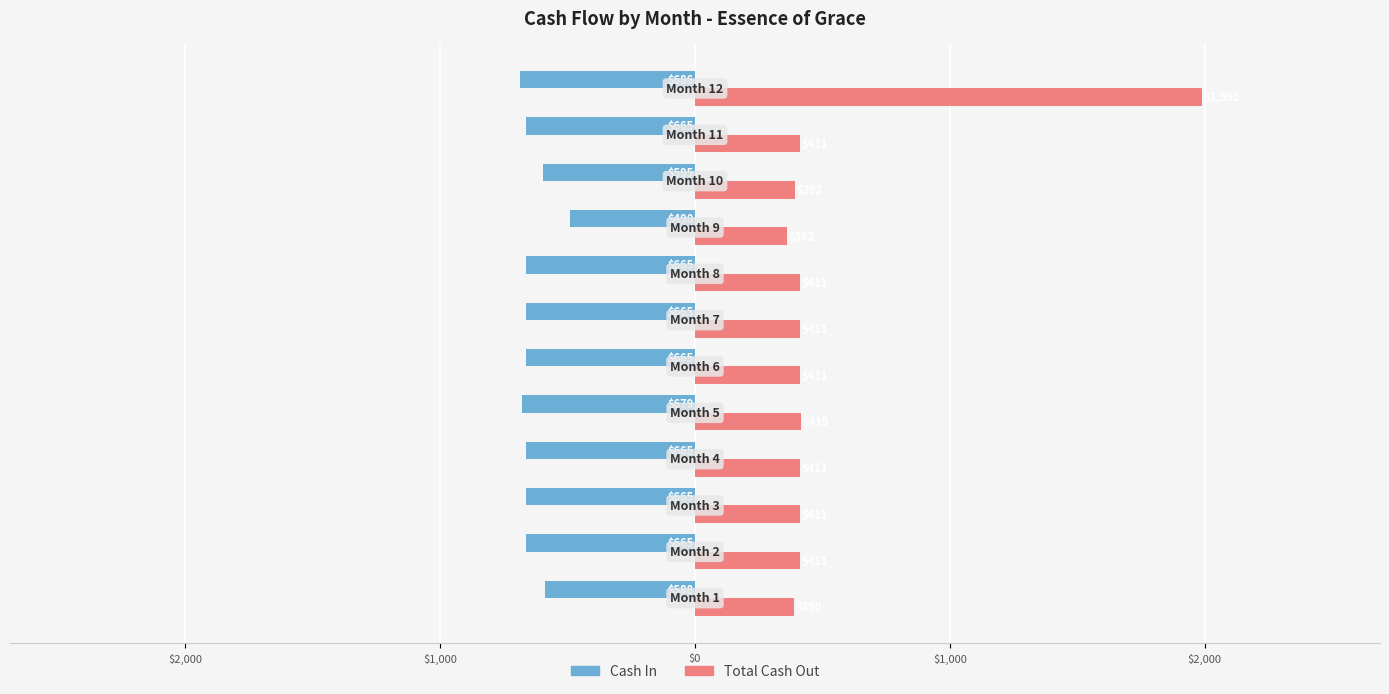

What are all the series names shown in the legend?

Cash In, Total Cash Out